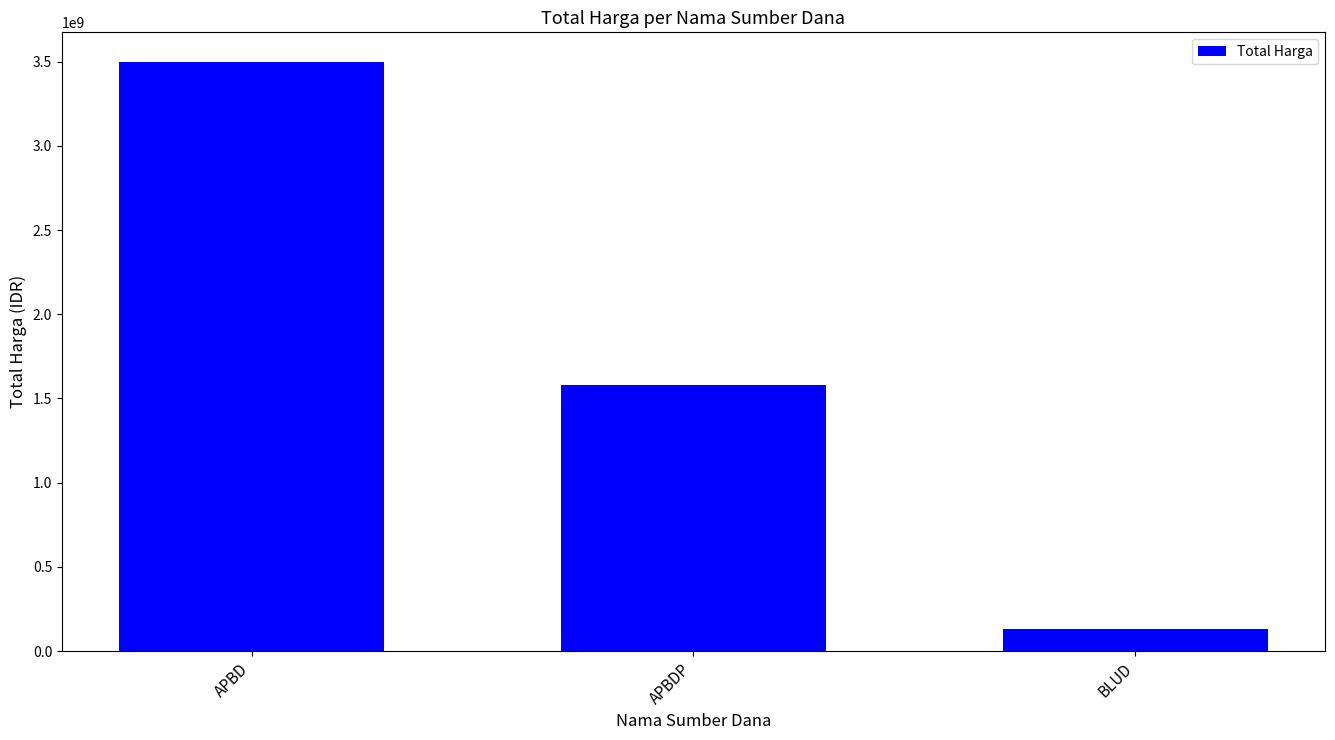

What is the approximate value at APBD?

3498925890